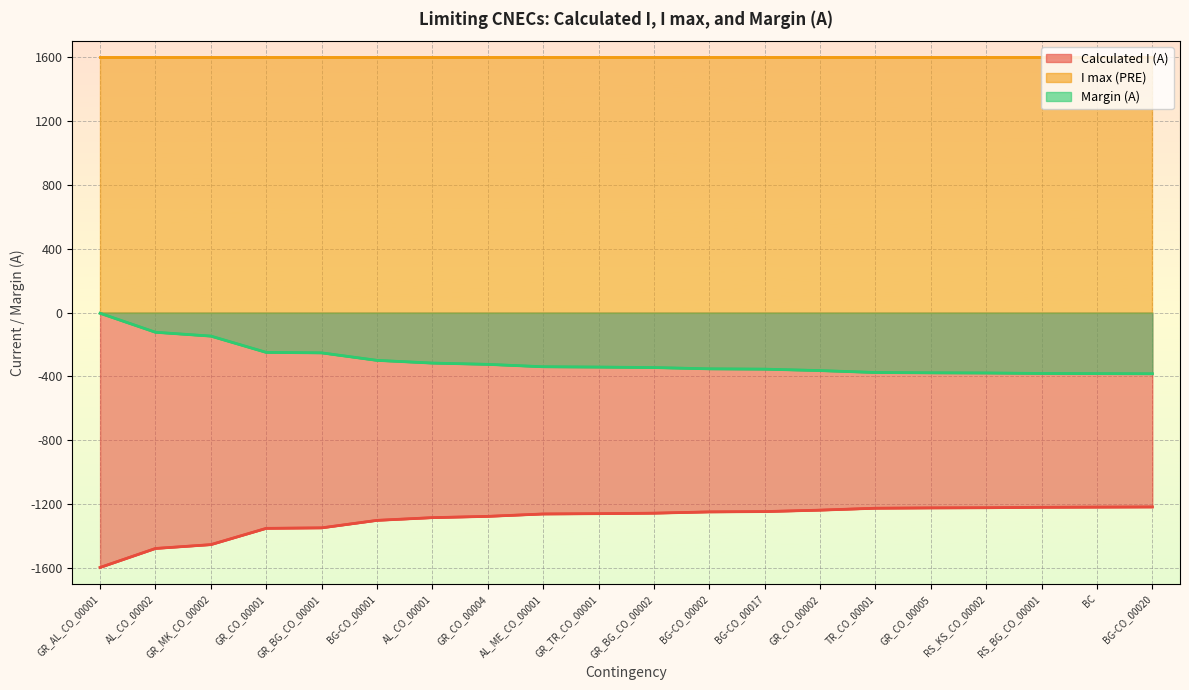

How many data points in Calculated I (A) are above -1256?

9